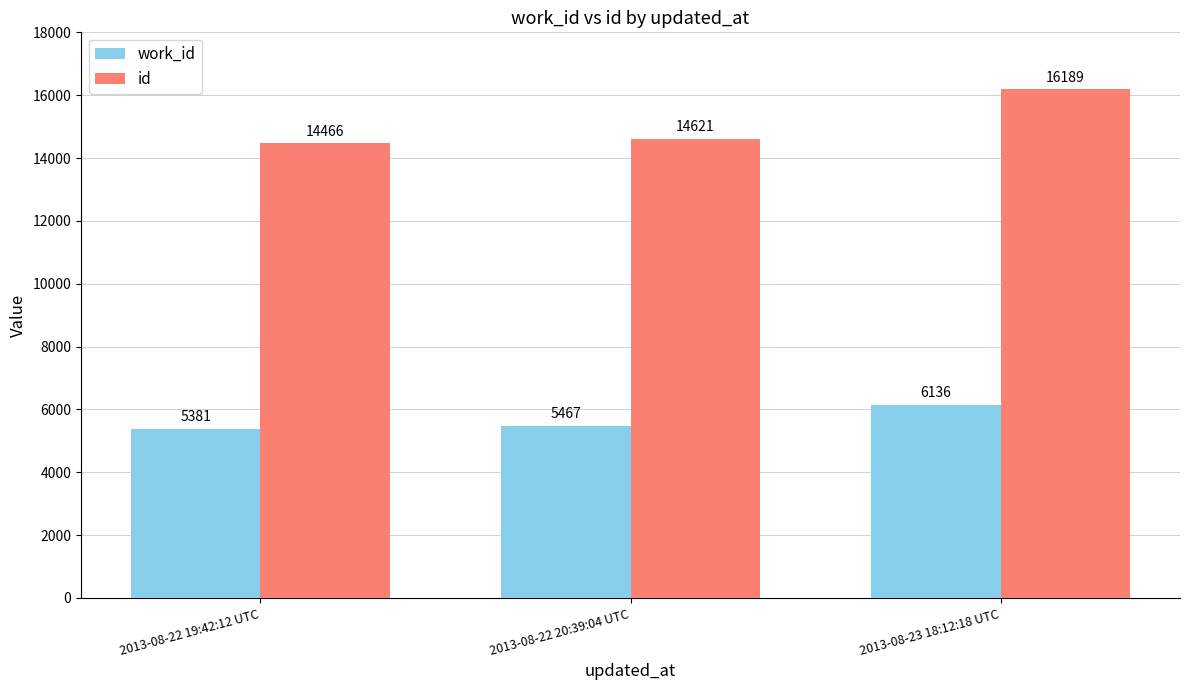

What is the difference between the work_id values at 2013-08-23 18:12:18 UTC and 2013-08-22 19:42:12 UTC?

755